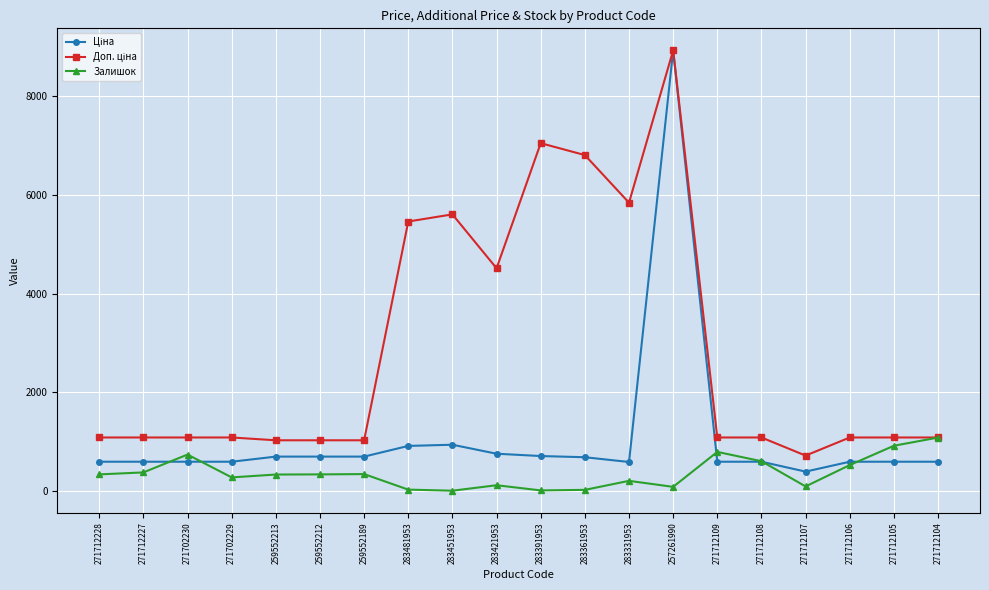

True or false: Залишок has a value of 1028.3 at 271712108.

False